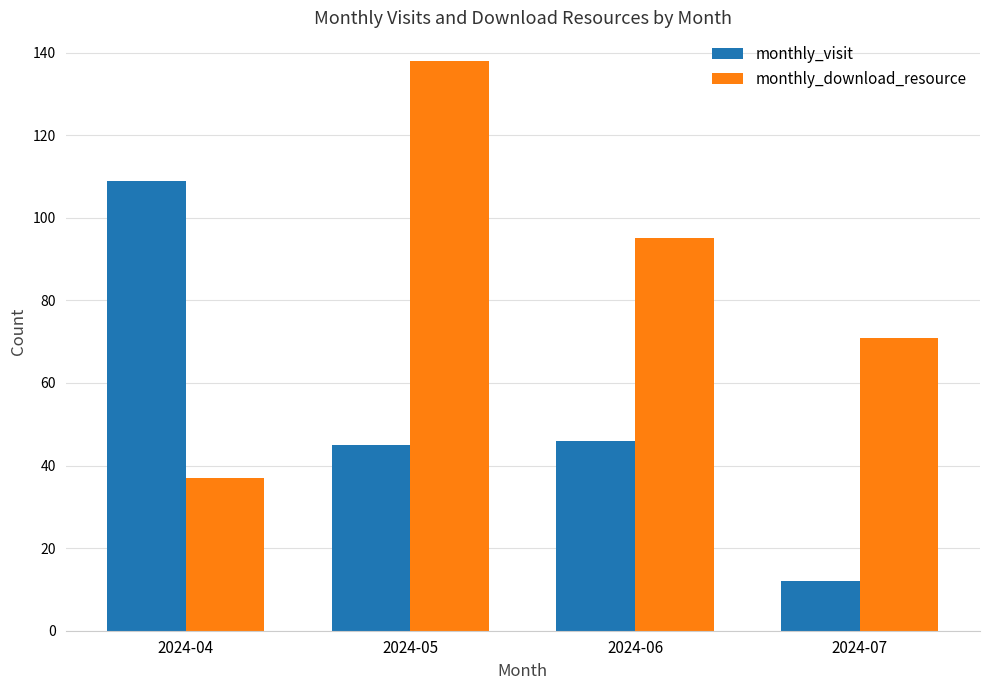

At which label does monthly_download_resource reach its minimum?

2024-04